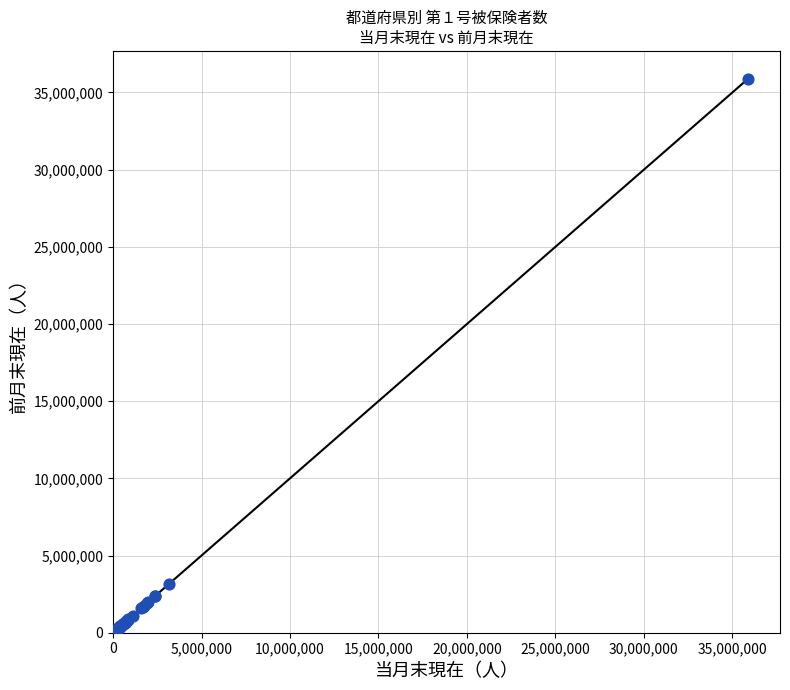

What Y value in the scatter plot is closest to 18041951?

3158519